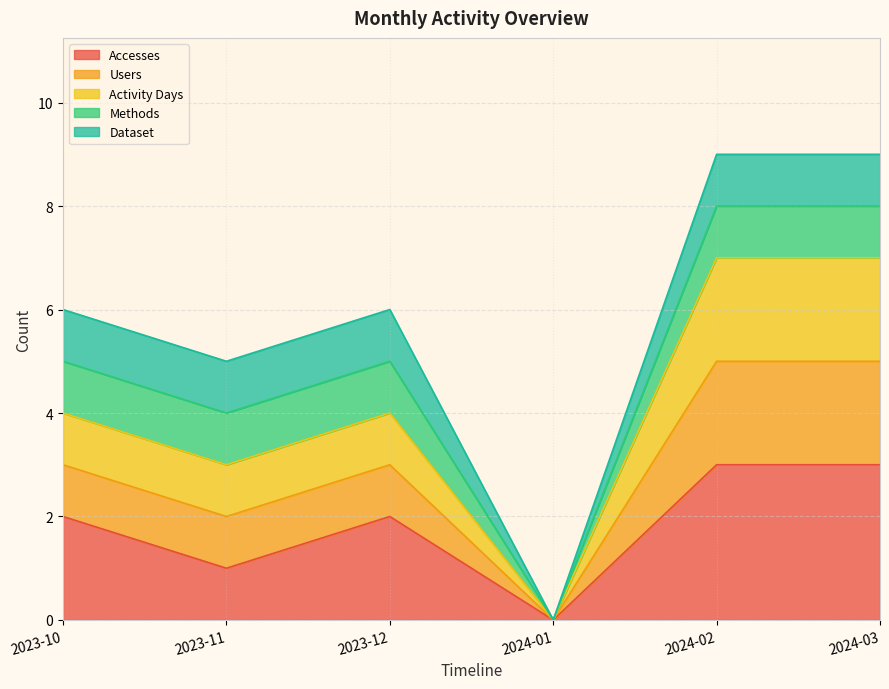

How many lines are shown in the chart?

5